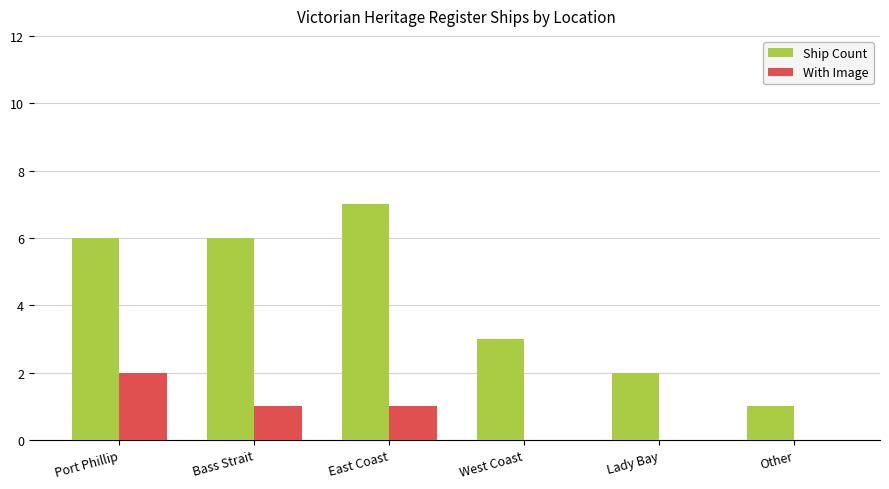

What is the sum of the With Image values at West Coast and Port Phillip?

2